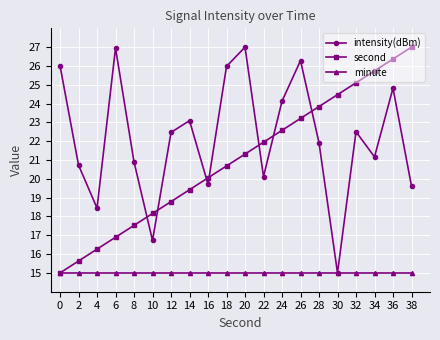

How many interior local valleys does the intensity(dBm) series have?

6